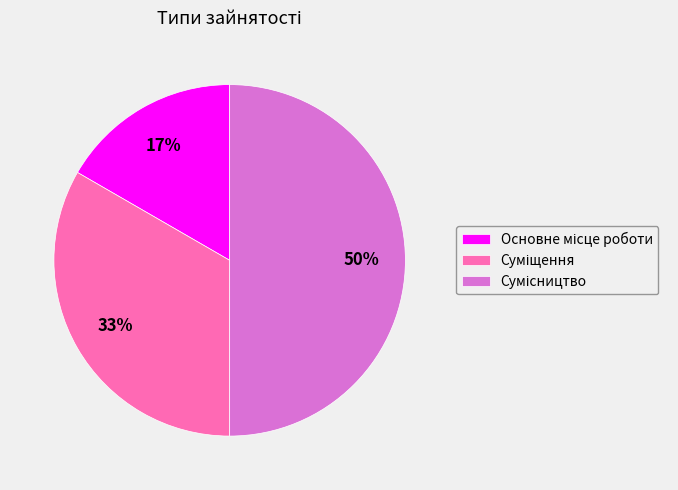

To the nearest percent, what is the difference between the largest and smallest slice percentages?

33%